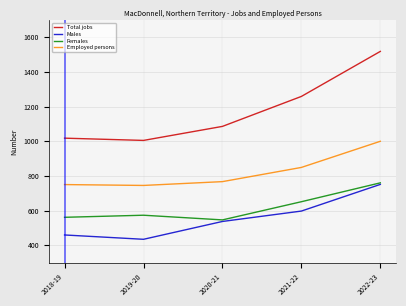

Is the value of Total jobs at 2018-19 greater than the value of Males at 2022-23?

Yes